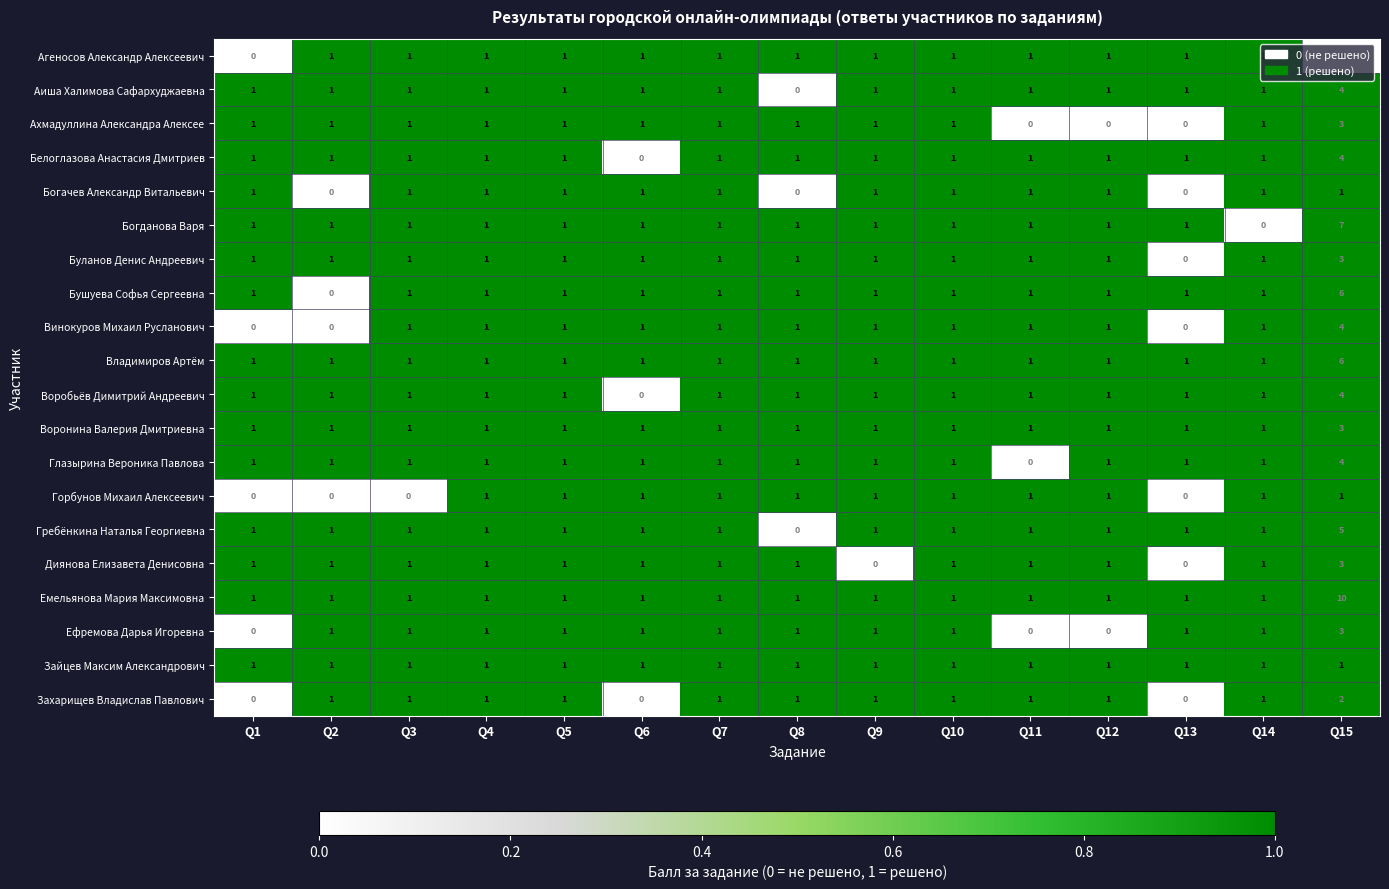

Which series has the largest range (max minus min)?

Емельянова Мария Максимовна